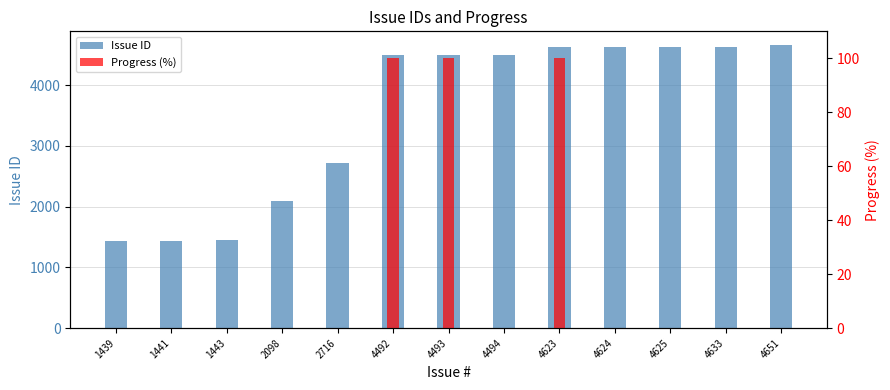

The Issue ID series shows 649 at 1441. True or false?

False